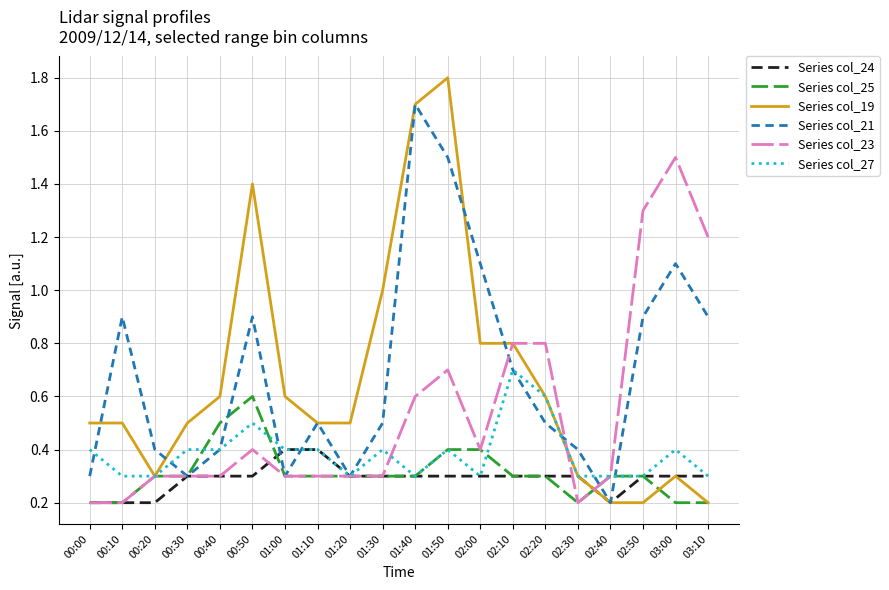

Count the Series col_27 values in the range 0 to 1.

20